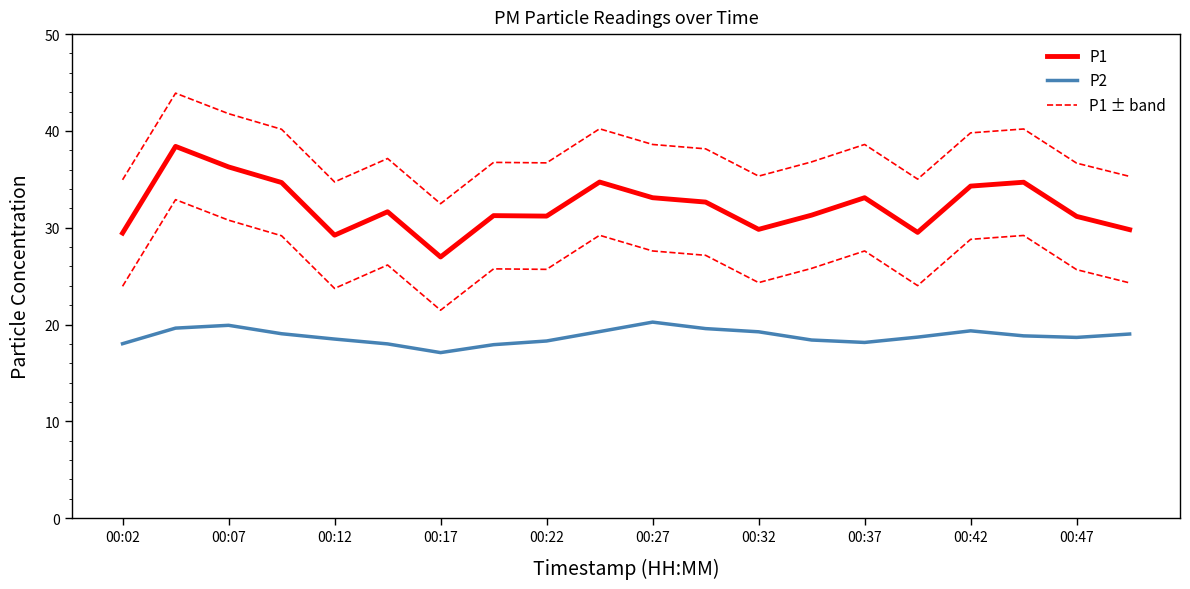

How many lines are shown in the chart?

3